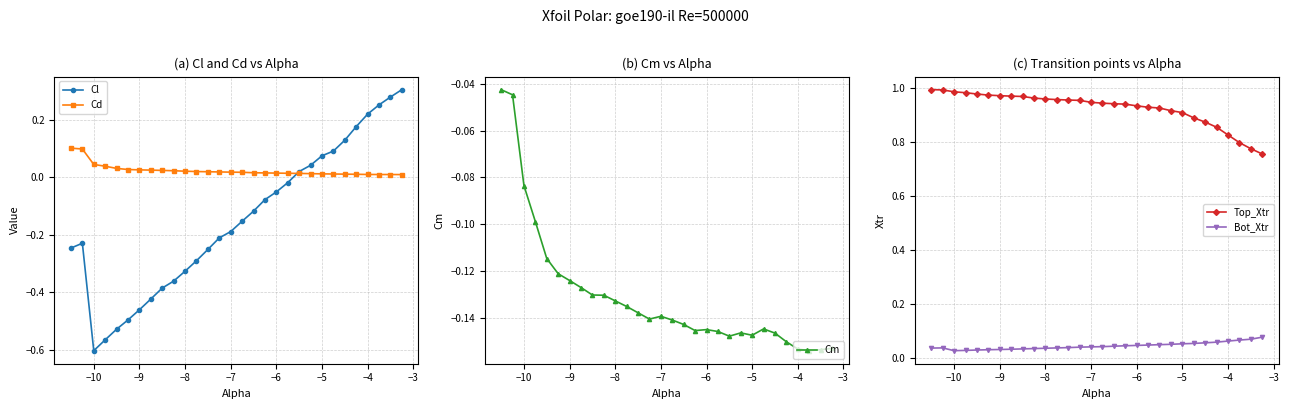

True or false: Cl has more than 2 points higher than both neighbors.

False